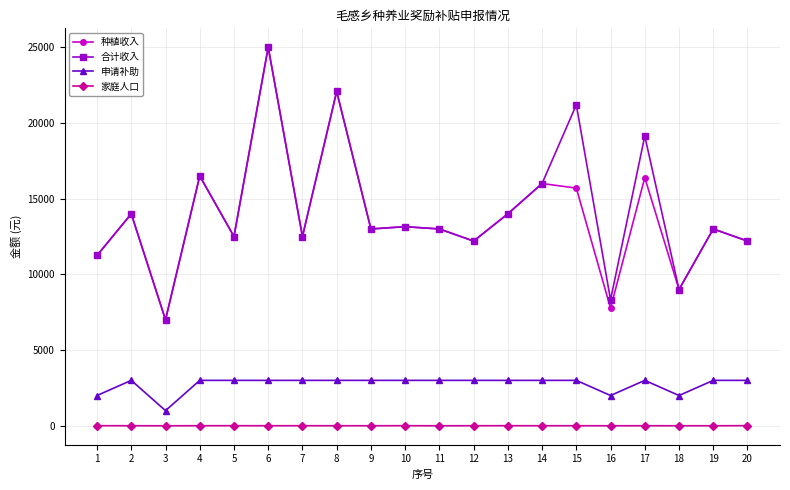

Does the chart display data point markers on the line(s)?

Yes